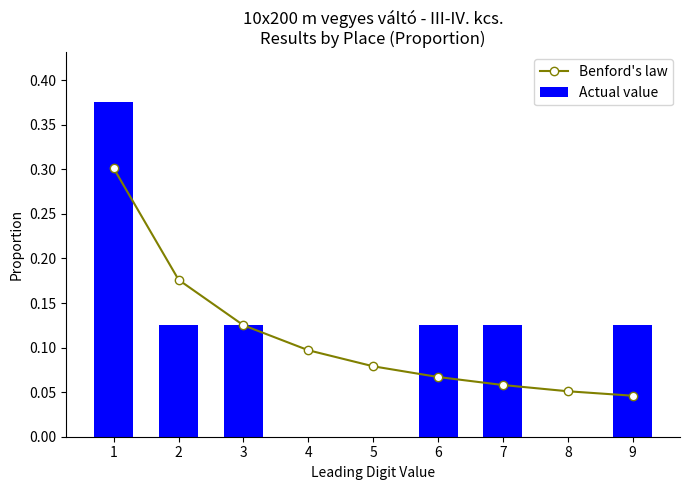

What is the difference between the maximum and minimum values in the Benford's law series?

0.3